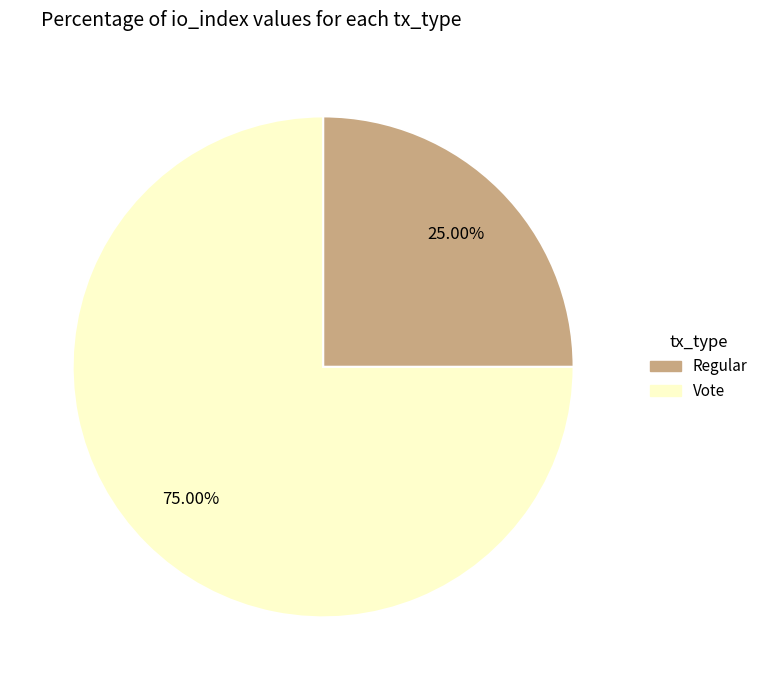

To the nearest percent, what is the difference between the Regular and Vote slice percentages?

50%